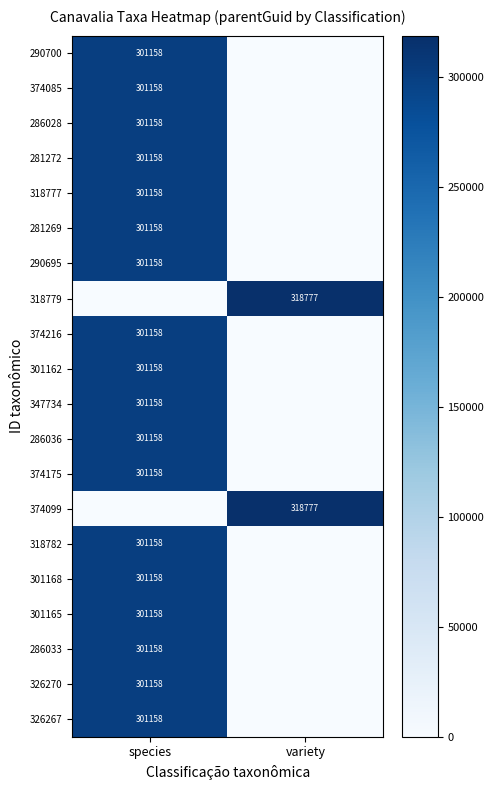

True or false: 326267 has a value of 301158 at species.

True